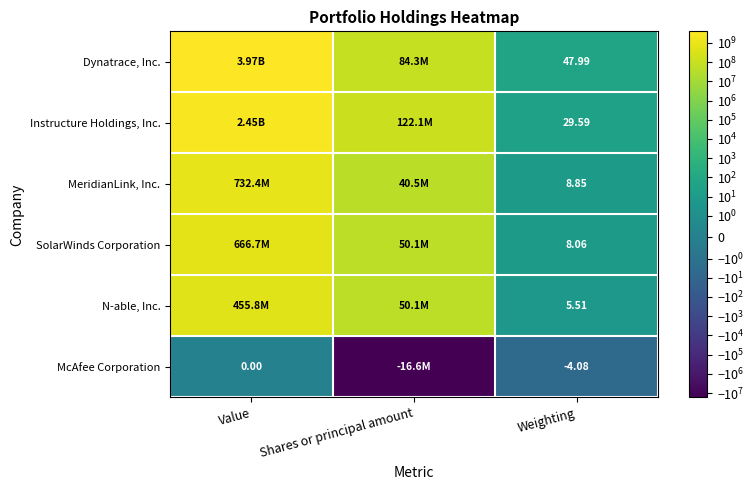

At Weighting, list the series in order from largest to smallest.

Dynatrace, Inc., Instructure Holdings, Inc., MeridianLink, Inc., SolarWinds Corporation, N-able, Inc., McAfee Corporation